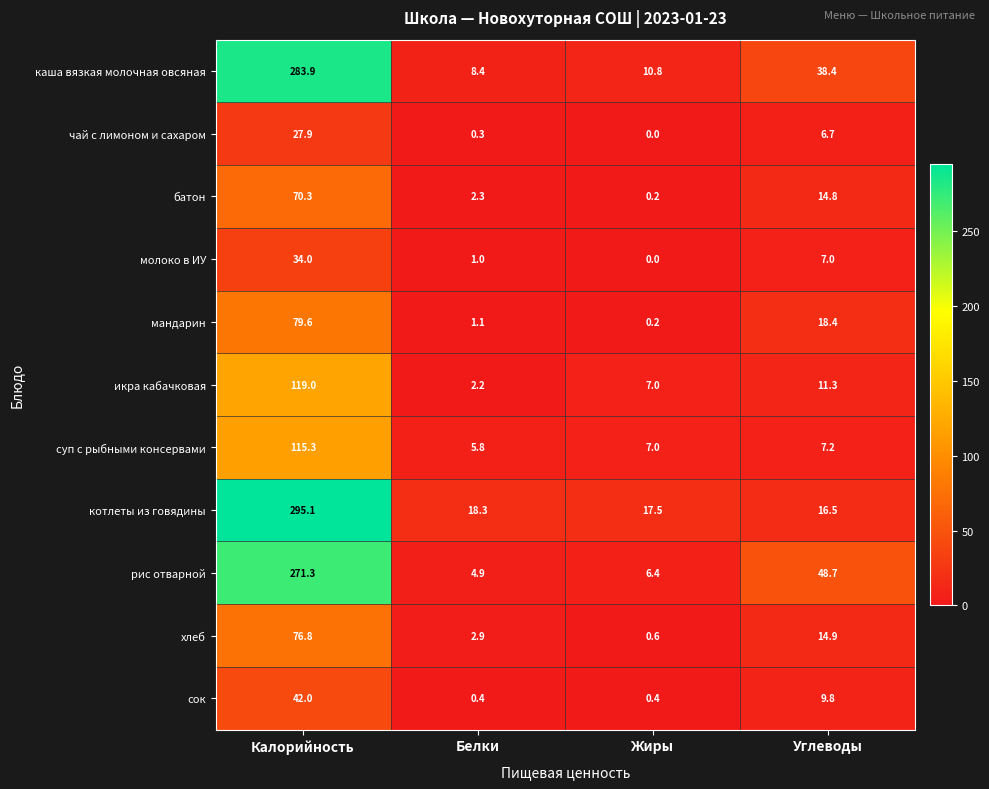

At which label does сок reach its peak?

Калорийность